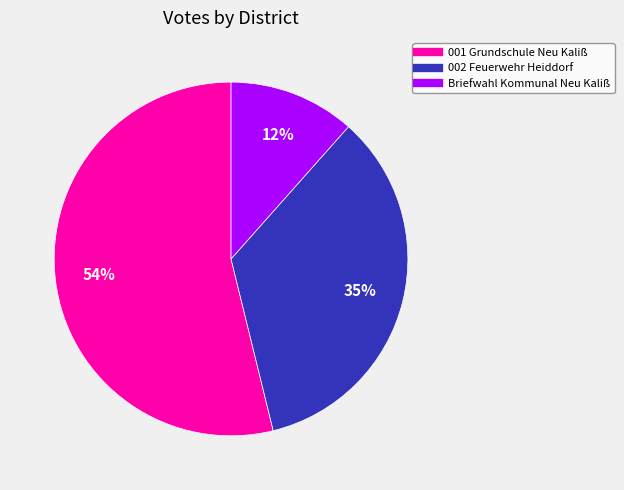

Which category has the biggest portion of the pie?

001 Grundschule Neu Kaliß